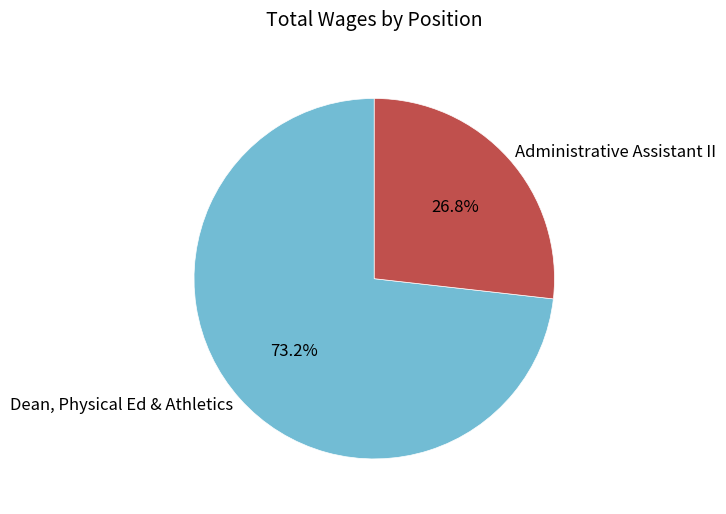

What is the majority slice?

Dean, Physical Ed & Athletics